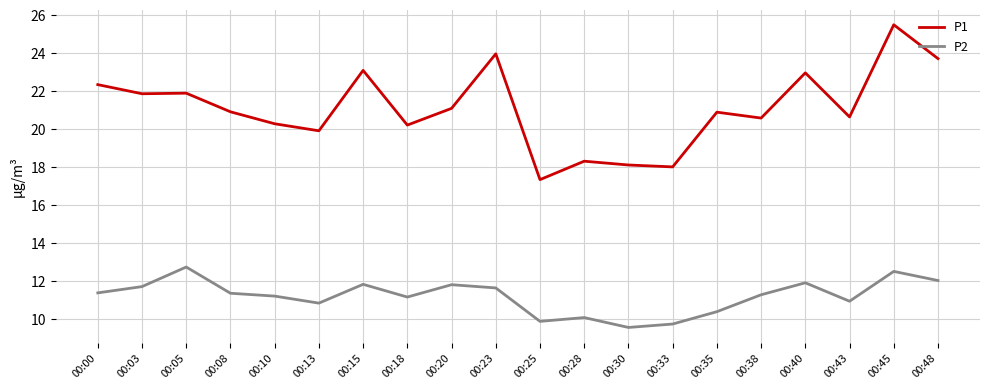

Which series has the largest total across all categories?

P1